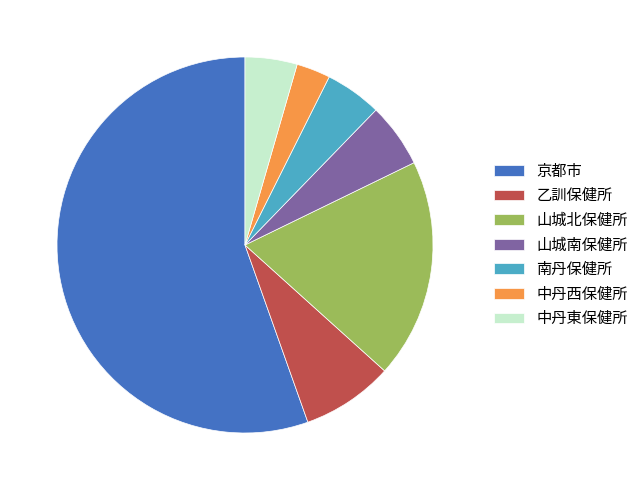

Which category has the smallest portion of the pie?

中丹西保健所